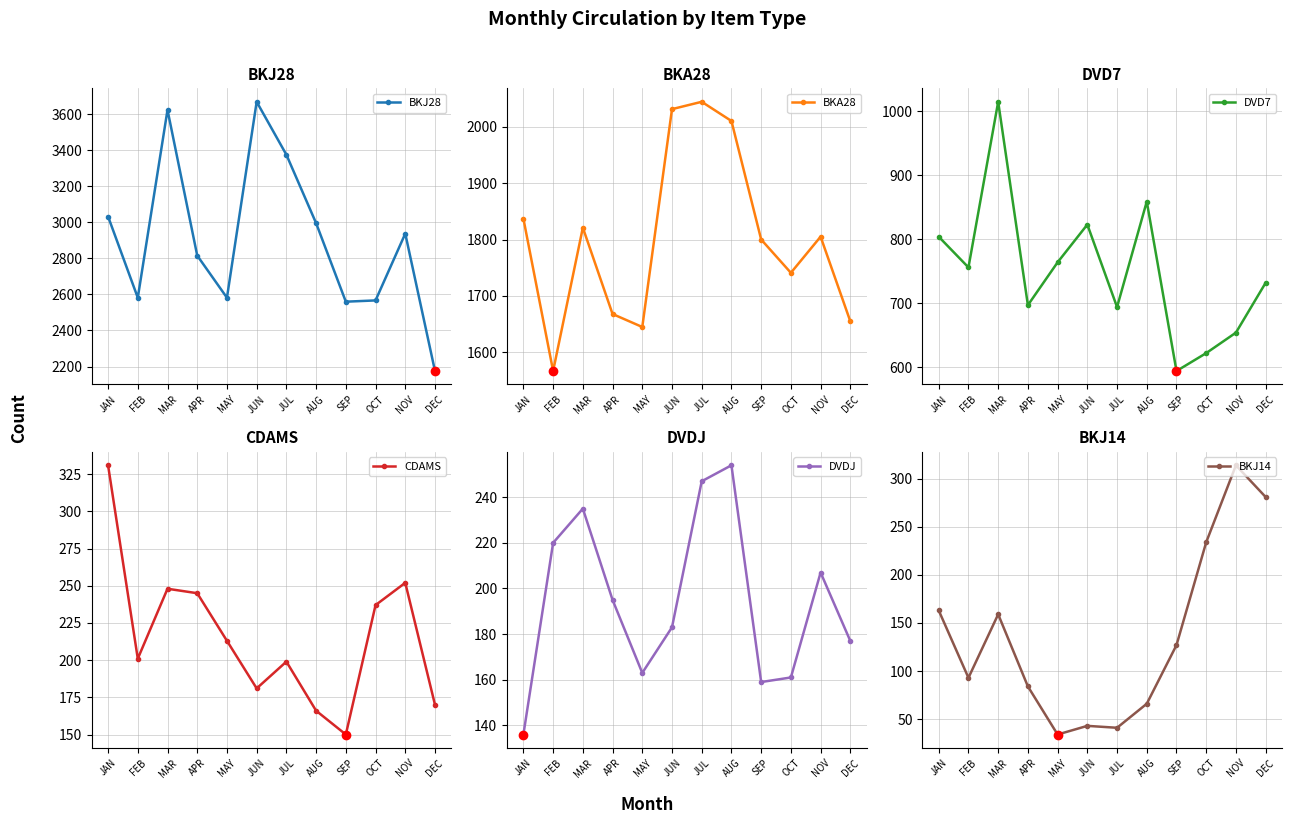

True or false: DVDJ and BKJ28 cross at least once.

False